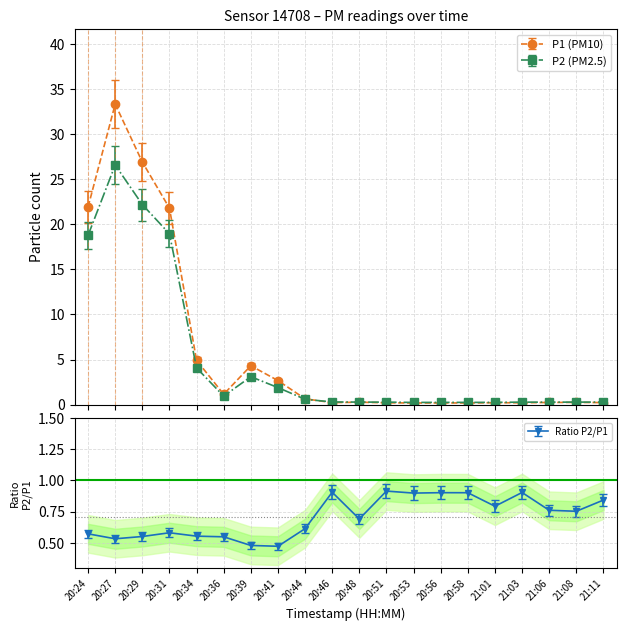

Reading left to right, what are all the values shown in this chart?

P1: 21.9	33.3	26.9	21.8	4.9	1.1	4.3	2.7	0.6	0.2	0.3	0.2	0.2	0.2	0.2	0.2	0.2	0.2	0.2	0.2
P2: 18.8	26.6	22.2	19.0	4.1	0.9	3.1	1.9	0.6	0.3	0.3	0.3	0.2	0.2	0.2	0.2	0.3	0.3	0.3	0.3